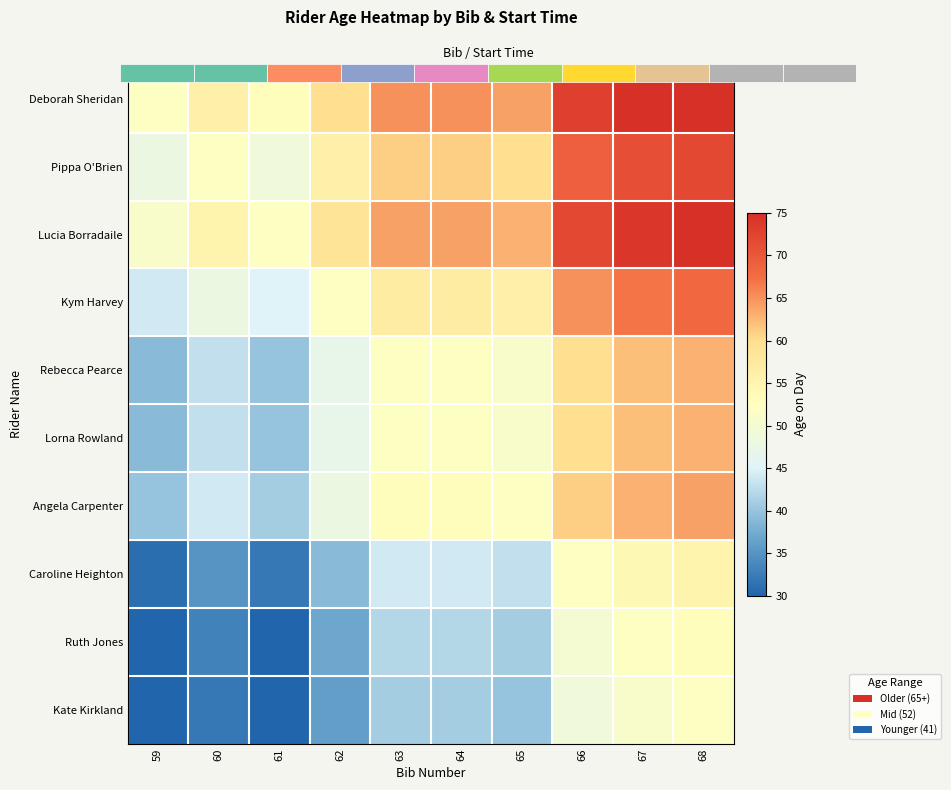

Is it true that Kym Harvey equals 78 at 60?

False